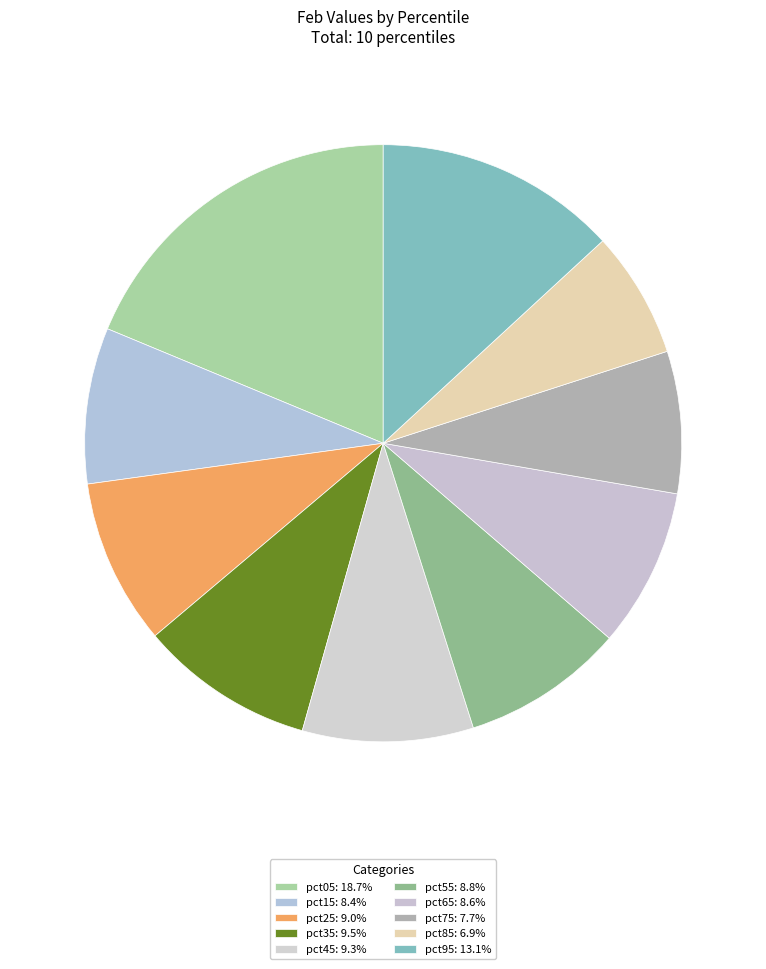

How many slices are in this pie chart?

10